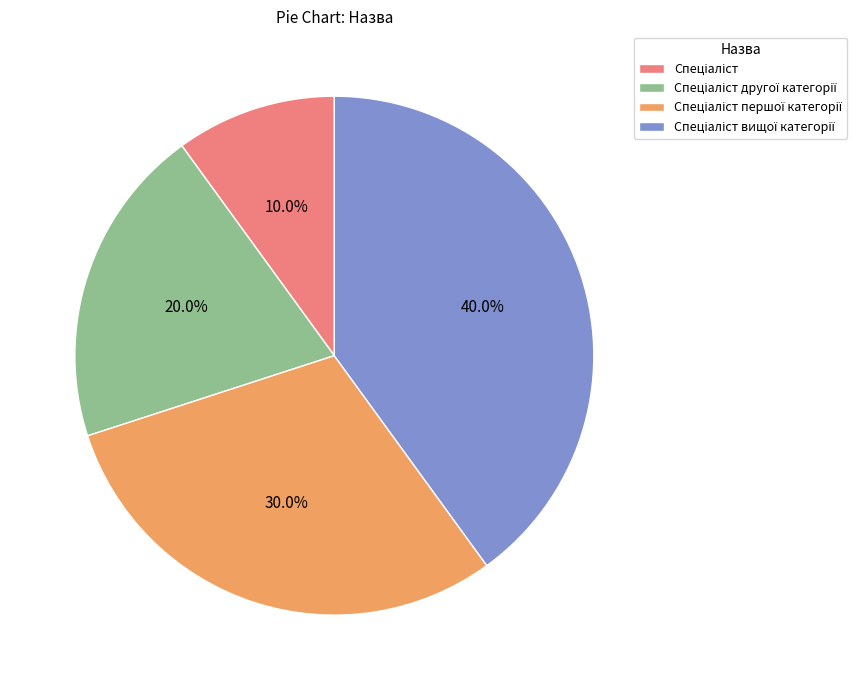

Is there any slice that represents more than half of the pie?

No